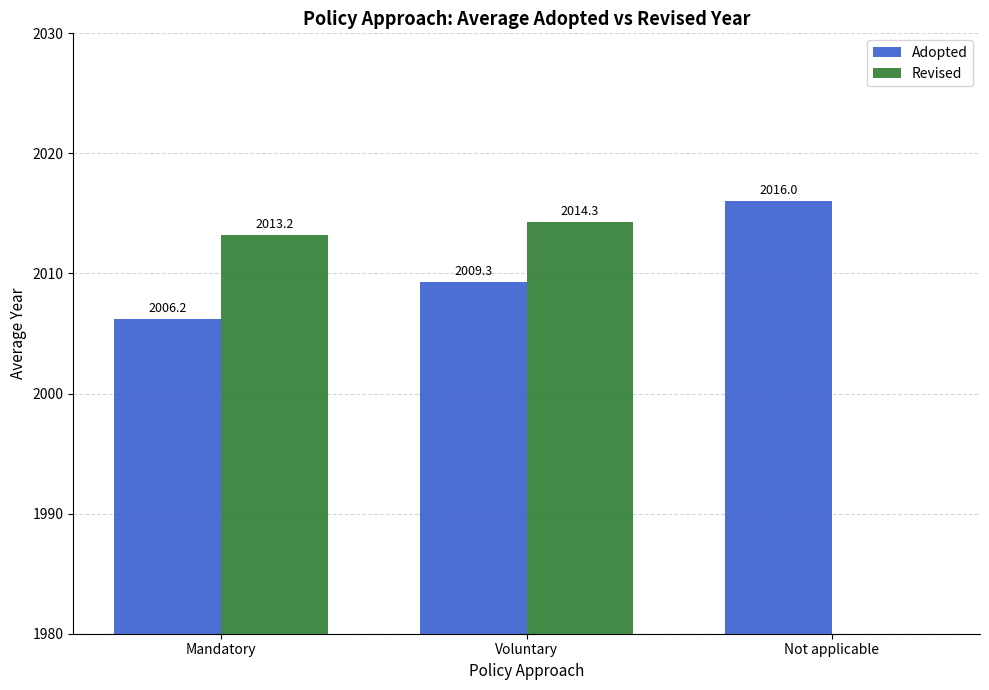

True or false: Revised has a value of 0.0 at Not applicable.

True